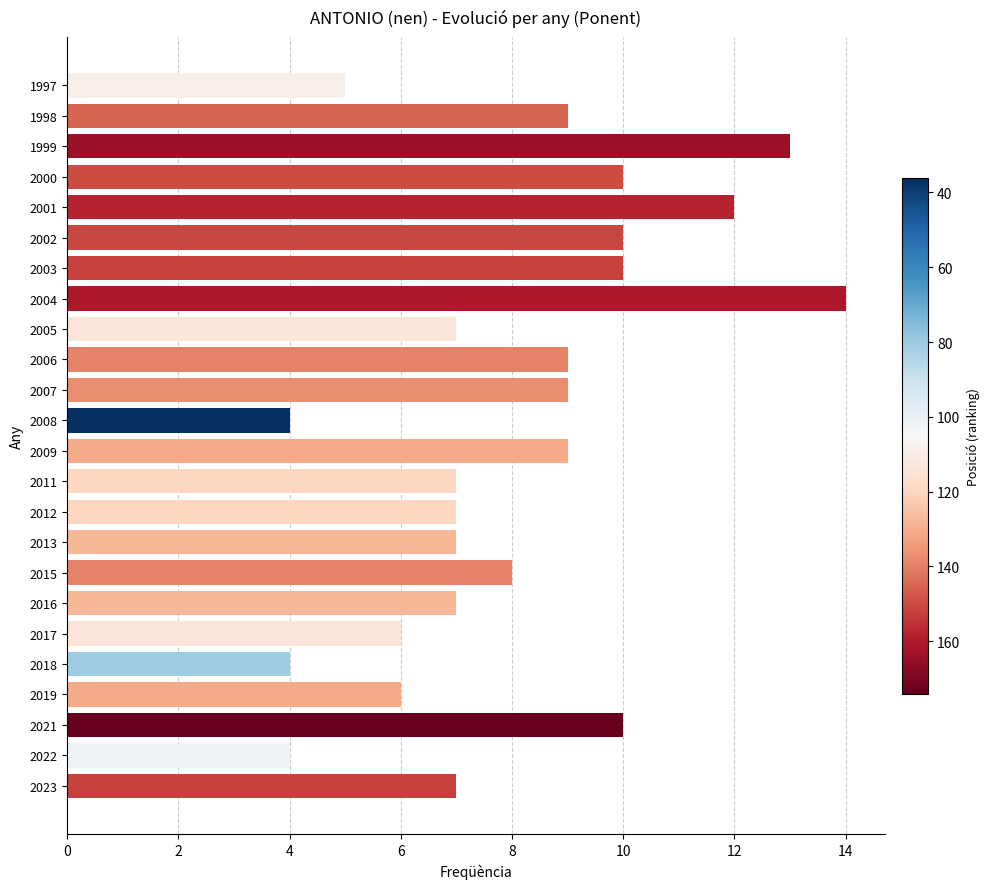

Reading bottom to top, transcribe all the data shown in this chart.

2023=7	2022=4	2021=10	2019=6	2018=4	2017=6	2016=7	2015=8	2013=7	2012=7	2011=7	2009=9	2008=4	2007=9	2006=9	2005=7	2004=14	2003=10	2002=10	2001=12	2000=10	1999=13	1998=9	1997=5